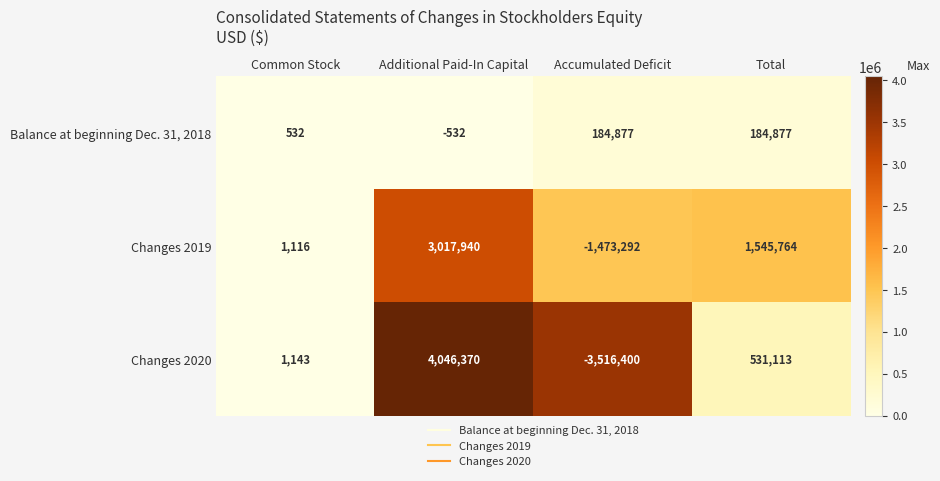

Reading left to right, list all the values displayed in this chart.

Balance at beginning Dec. 31, 2018: 532	-532	184877	184877
Changes 2019: 1116	3017940	-1473292	1545764
Changes 2020: 1143	4046370	-3516400	531113